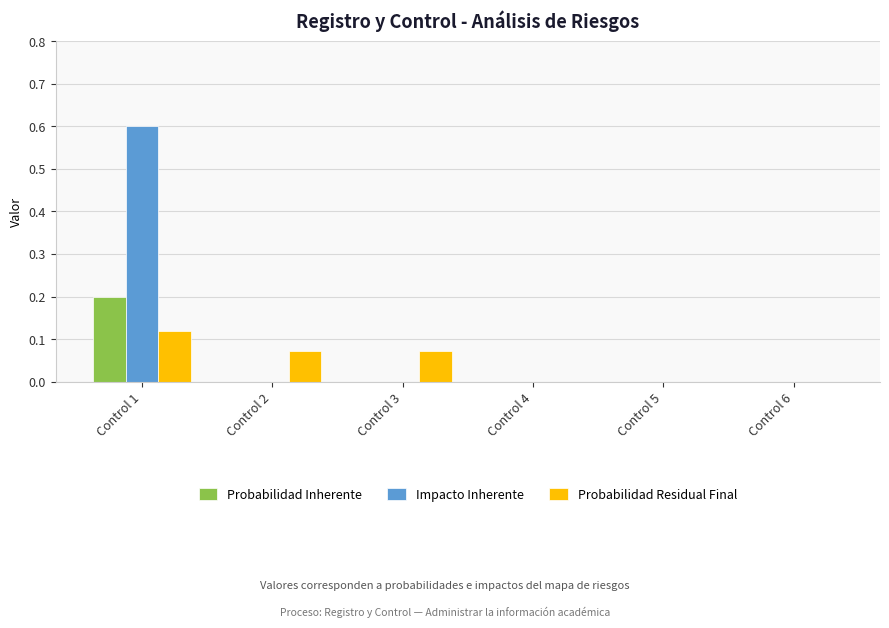

What is the sum of all Impacto Inherente values?

0.6